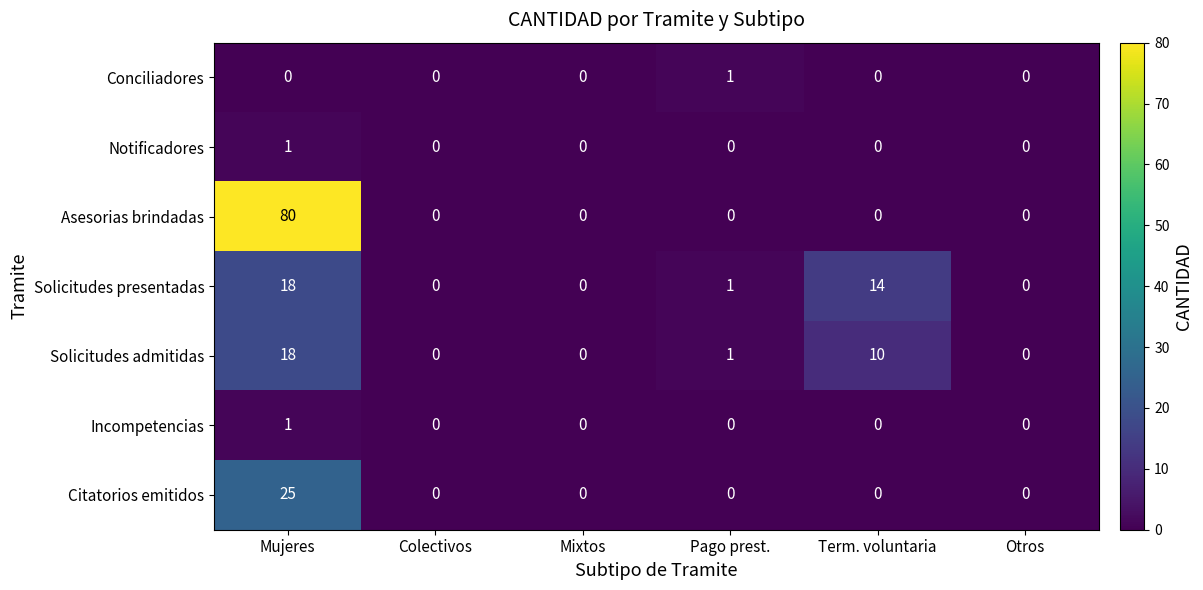

Which series has the widest spread of values?

Asesorias brindadas